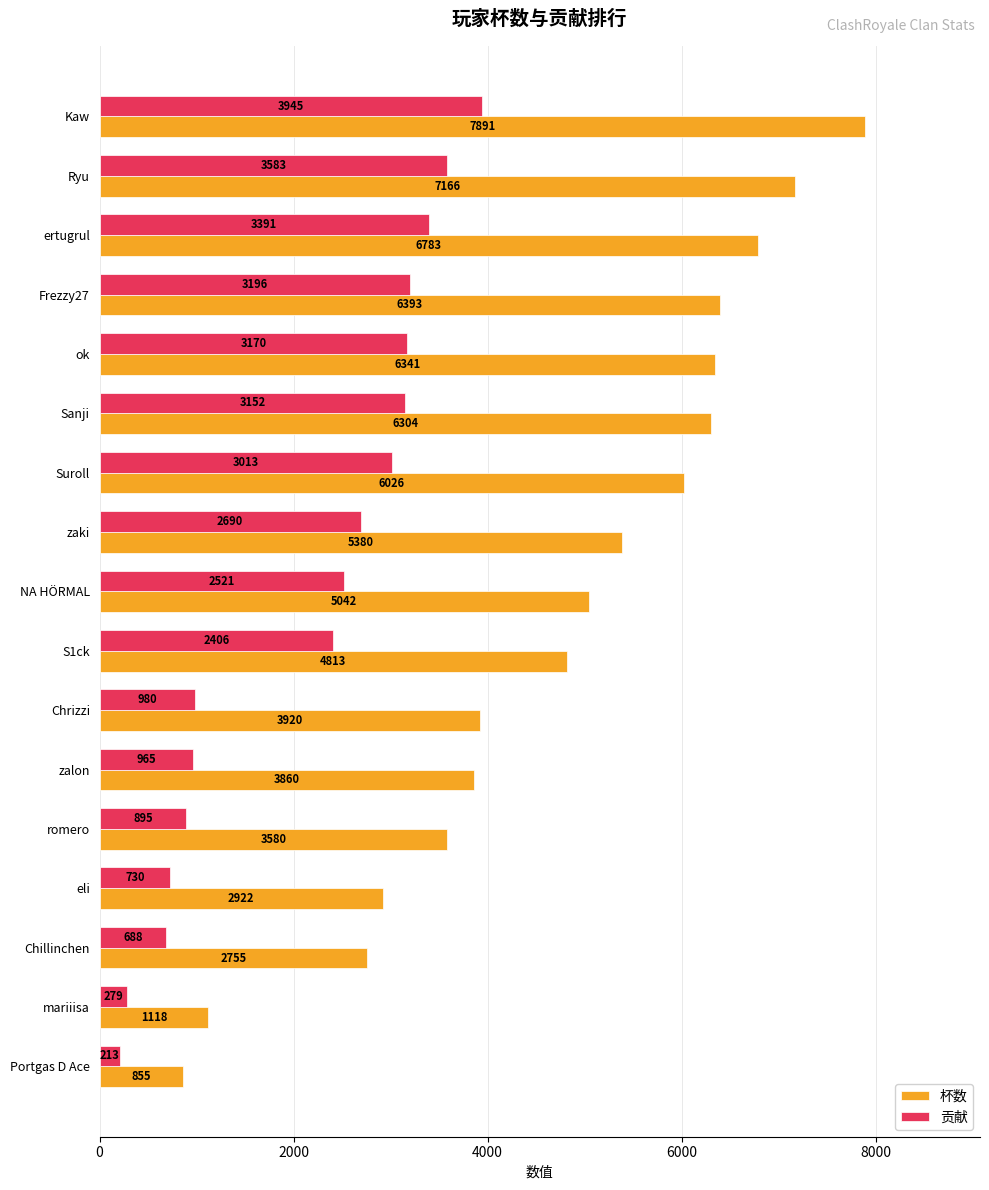

What are all the series names shown in the legend?

杯数, 贡献